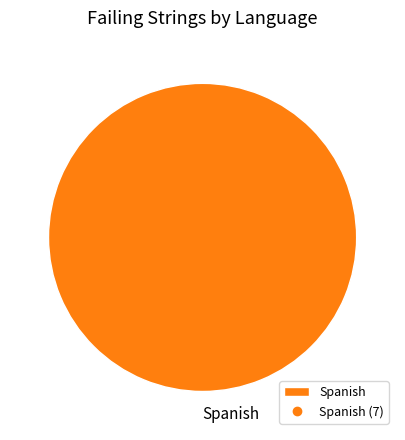

Which slice represents more than half of the pie?

Spanish